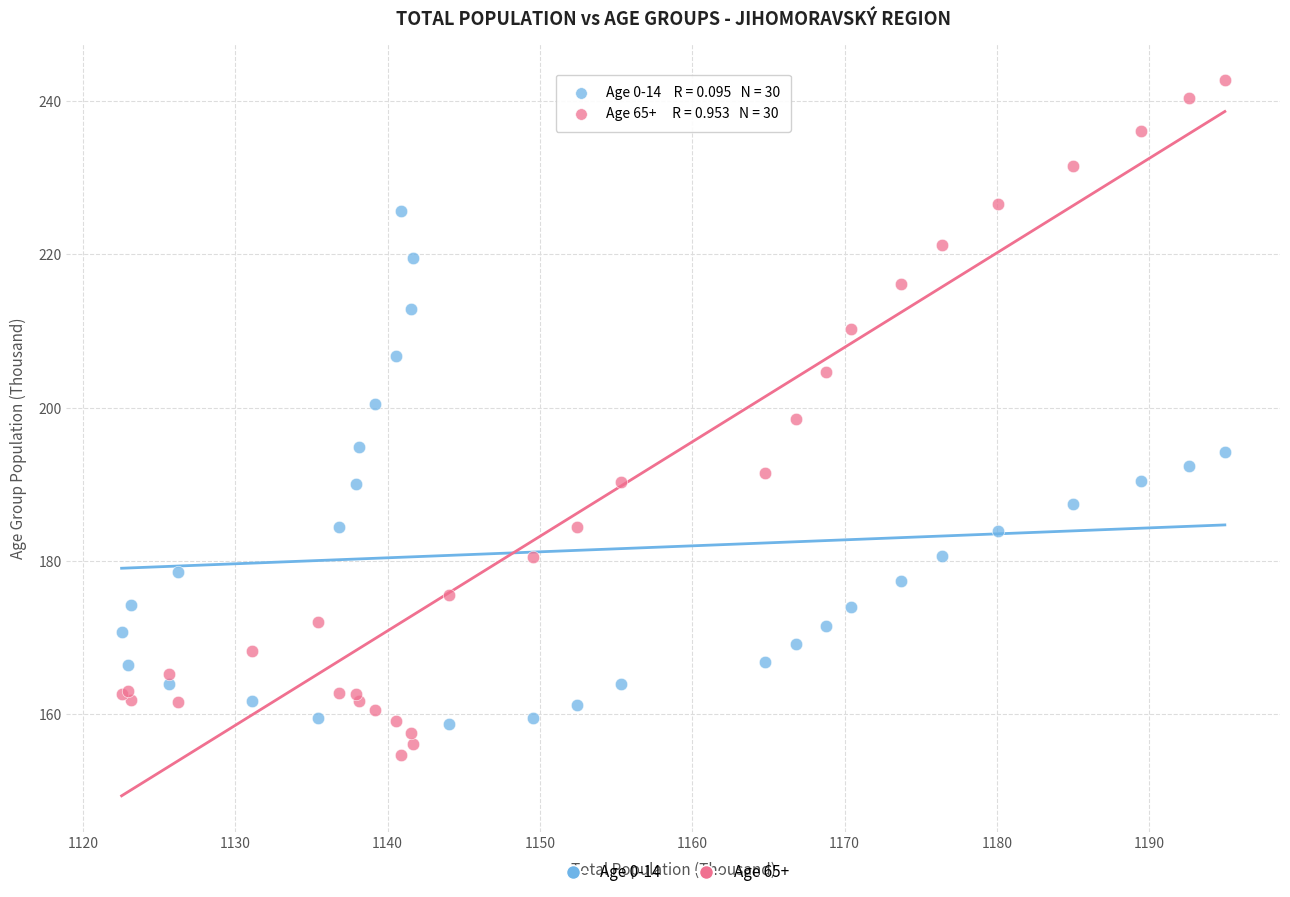

What is the X range (max minus min) for the scatter plot?

72.4